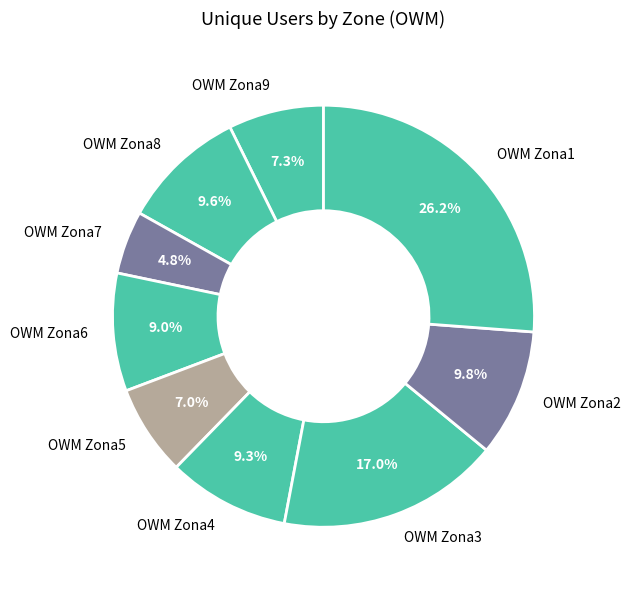

To the nearest percent, what is the difference between the OWM Zona2 and OWM Zona5 slice percentages?

3%